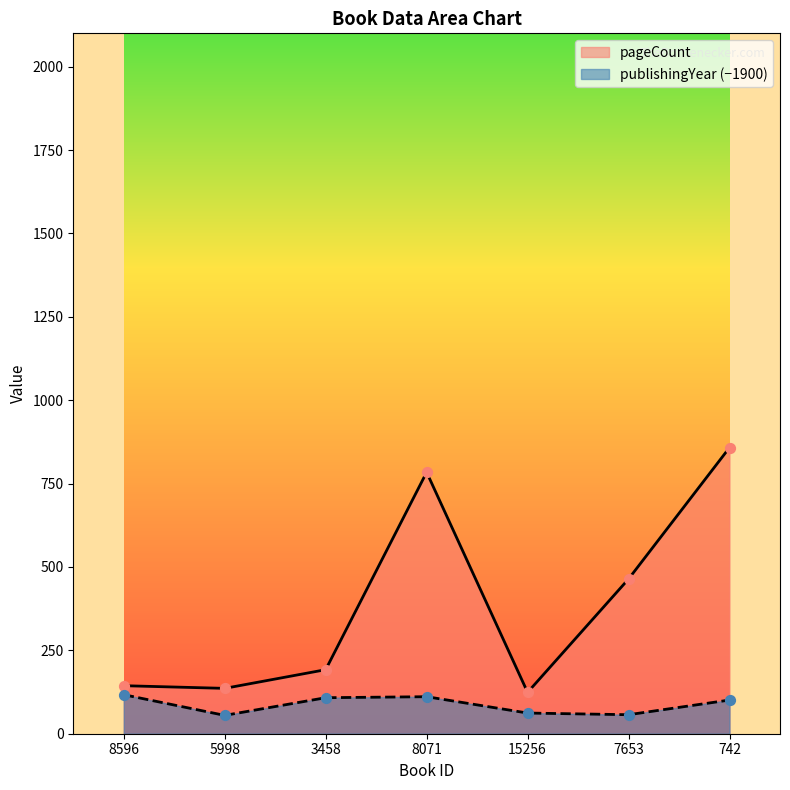

At how many categories does at least one series exceed 503?

2